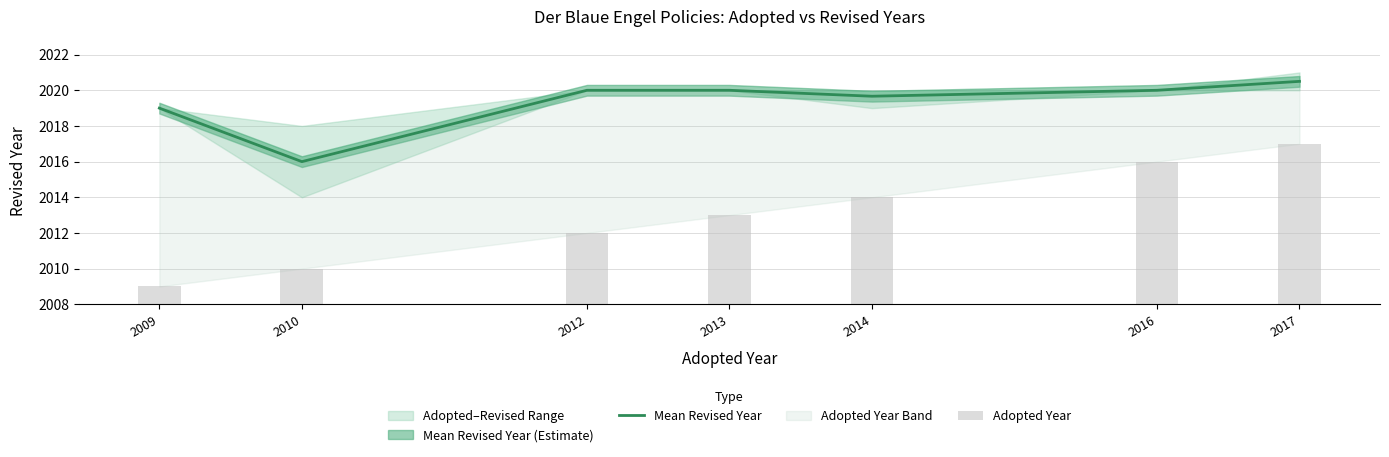

Reading right to left, extract all data points from this chart.

Mean Revised Year: 2017=2020.5	2016=2020.0	2014=2019.7	2013=2020.0	2012=2020.0	2010=2016.0	2009=2019.0
Adopted Year: 2017=2017.0	2016=2016.0	2014=2014.0	2013=2013.0	2012=2012.0	2010=2010.0	2009=2009.0